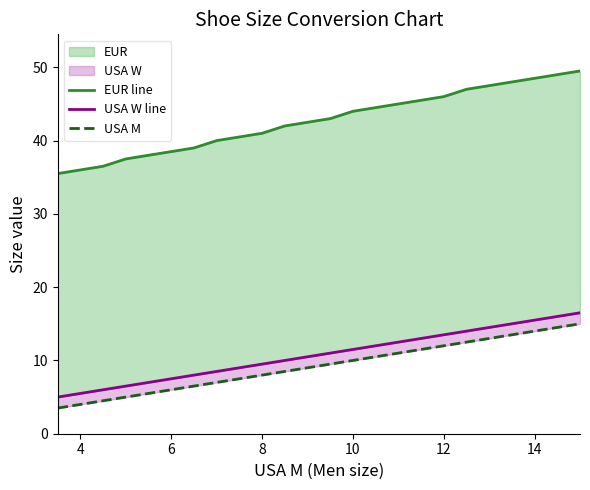

What is the difference between the highest and lowest values at 8?

32.5